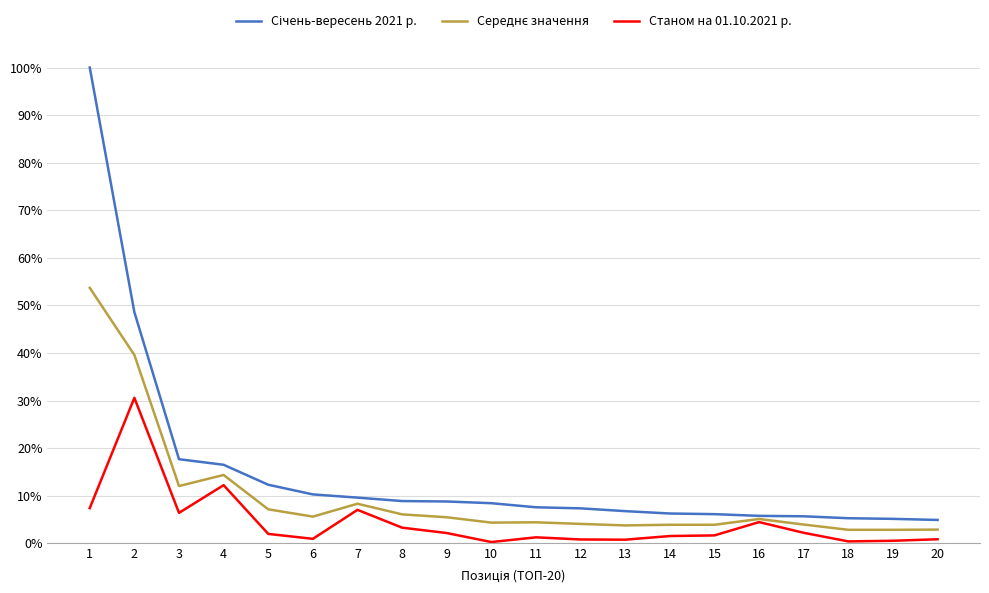

What is the difference between the highest and lowest values at 9?

6.6